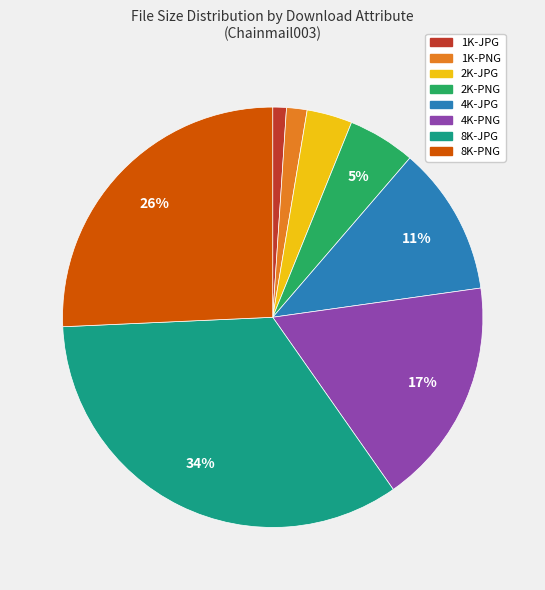

To the nearest percent, what is the difference between the largest and smallest slice percentages?

33%